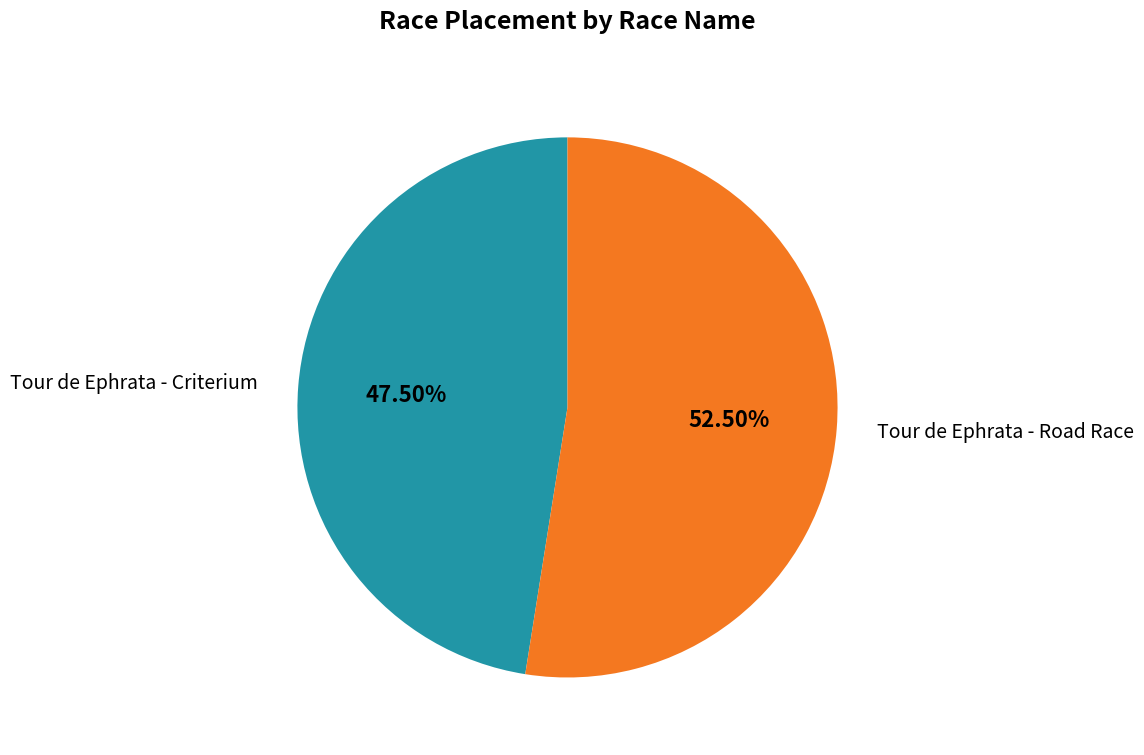

Rank the categories by value from highest to lowest.

Tour de Ephrata - Road Race, Tour de Ephrata - Criterium